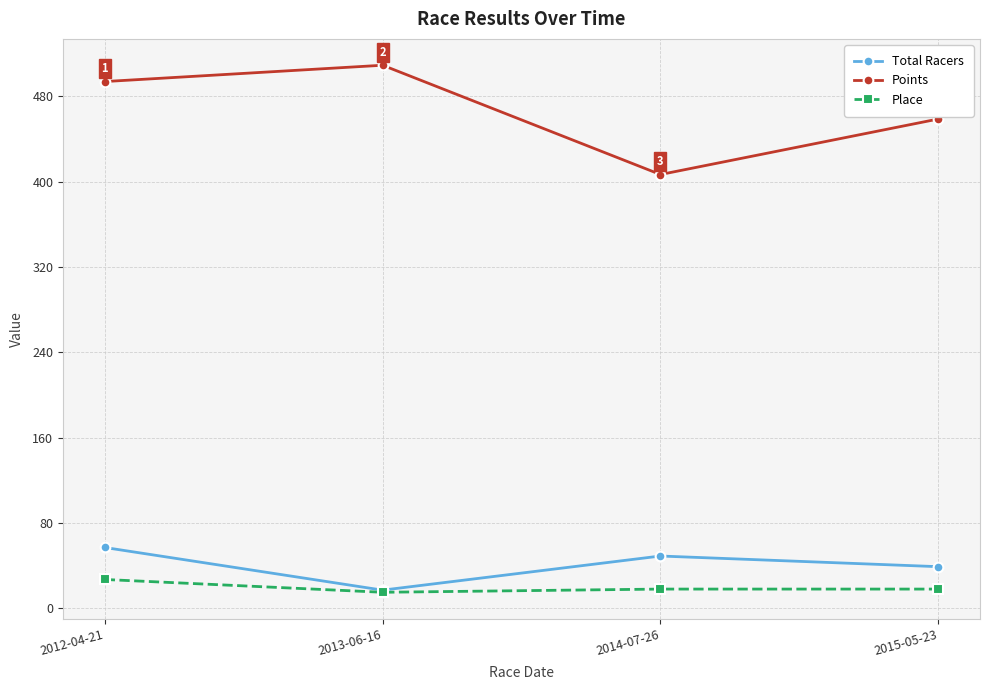

Count the number of categories in the chart.

4